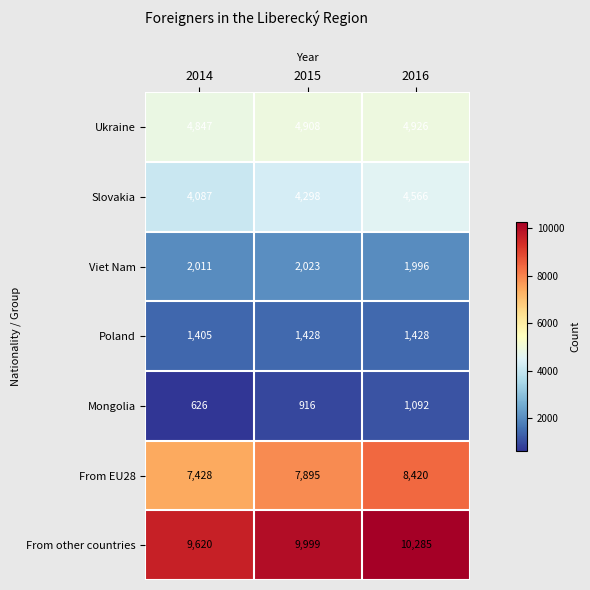

At which category does the chart reach its minimum across all series?

2014